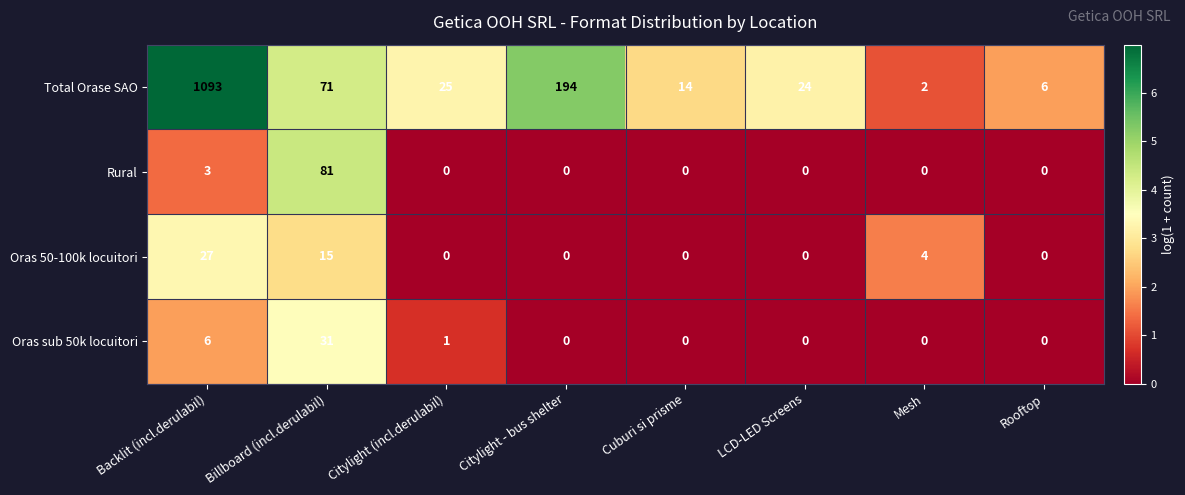

How many series are shown in this chart?

4